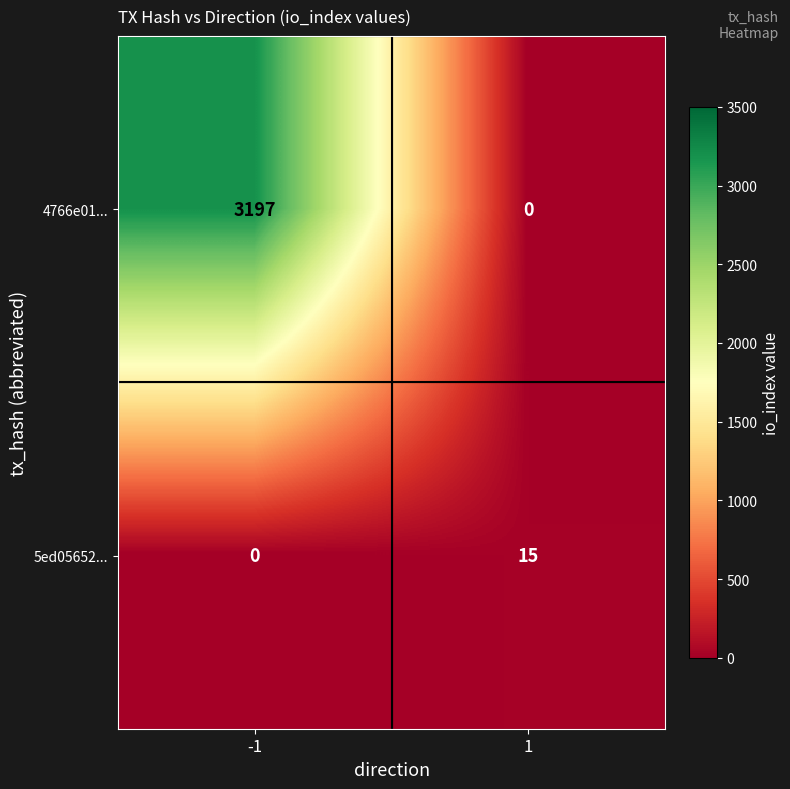

Which series has the widest spread of values?

4766e01...